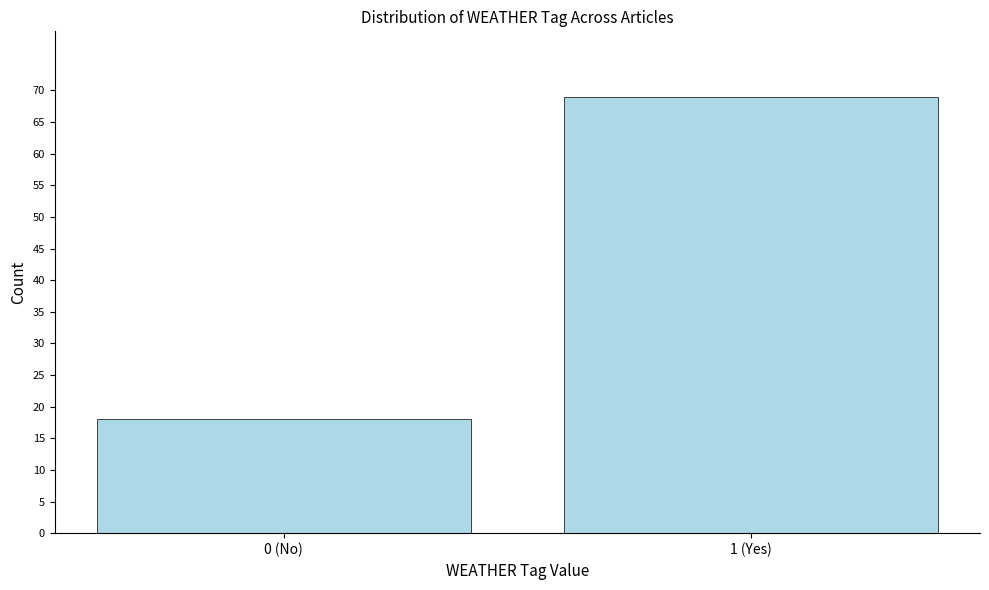

Reading left to right, extract all data points from this chart.

0 (No)=18	1 (Yes)=69